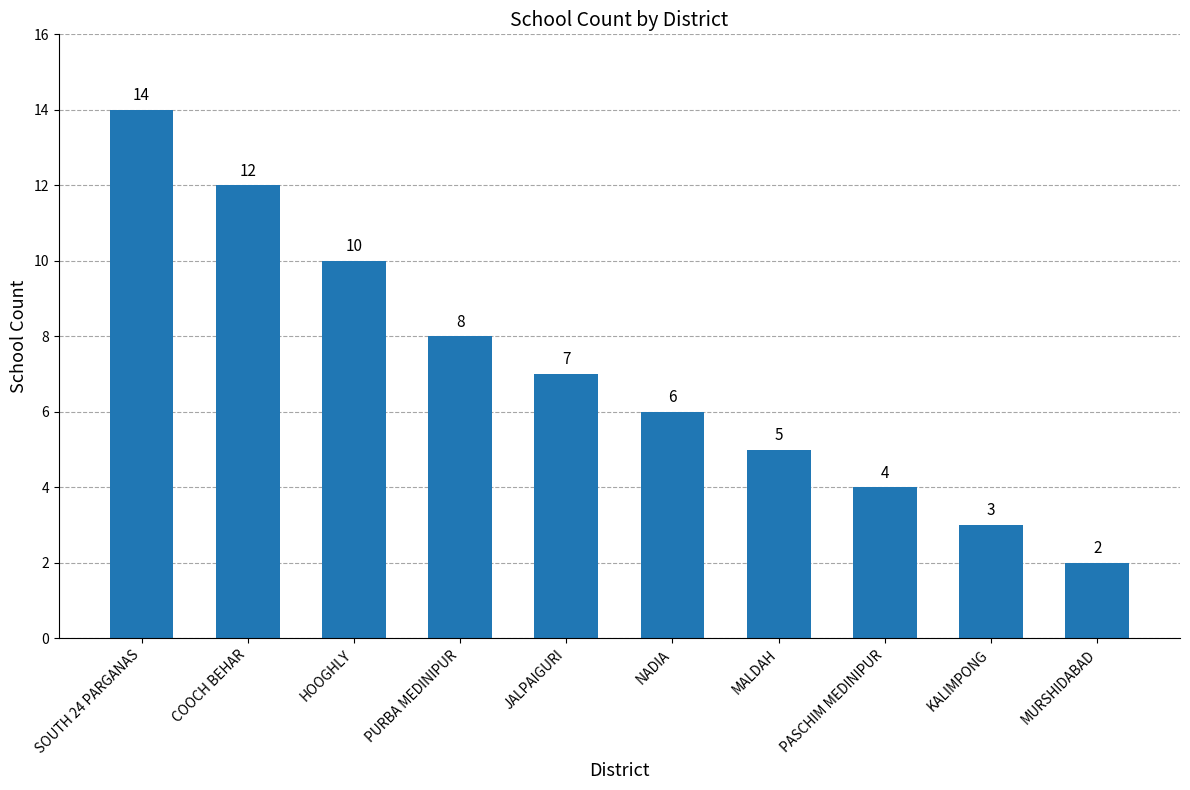

Between KALIMPONG and SOUTH 24 PARGANAS, which is larger?

SOUTH 24 PARGANAS